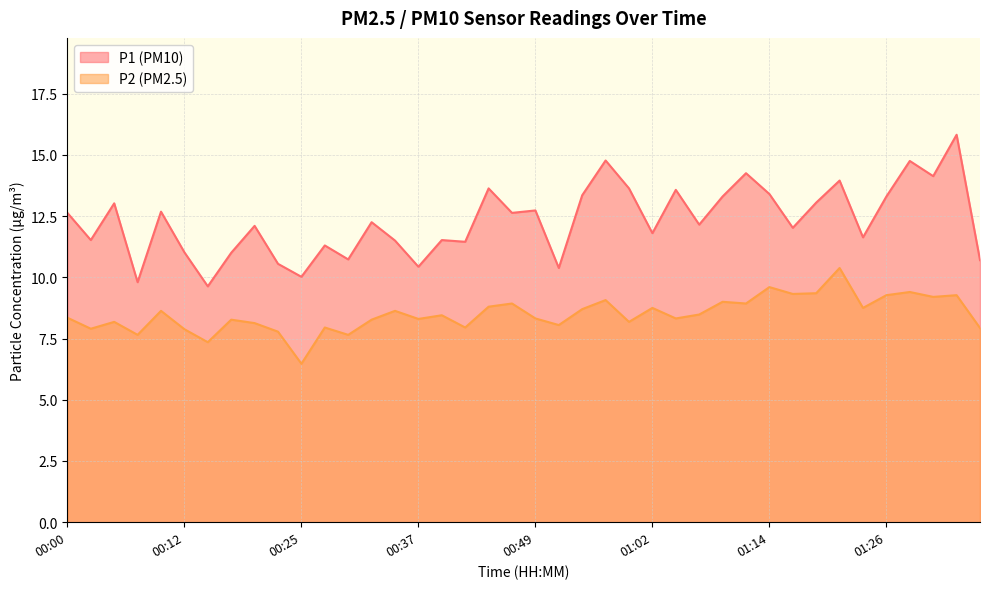

How many values in the P1 series exceed 12?

23